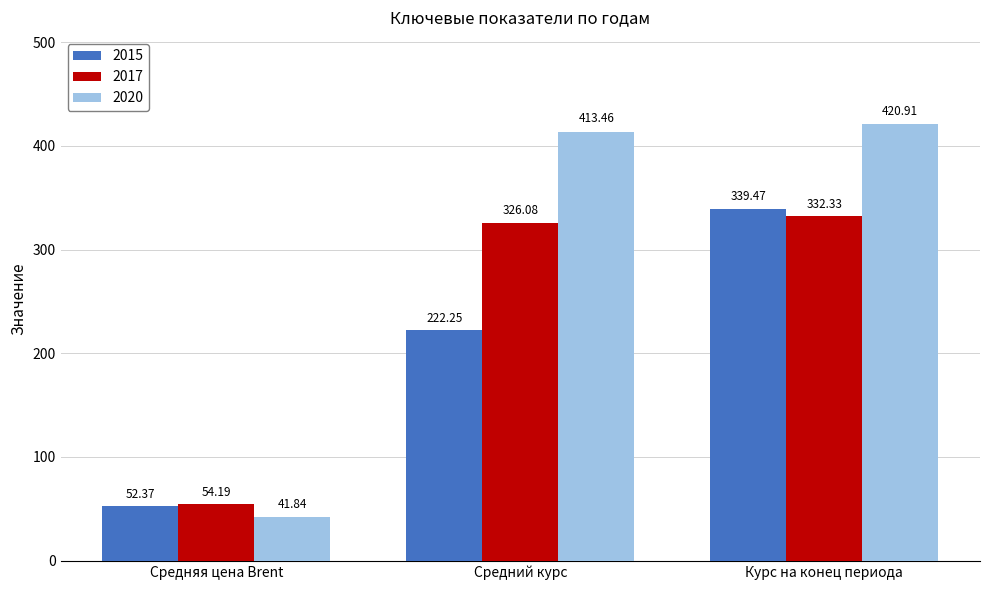

At which label does 2020 first exceed 413?

Средний курс